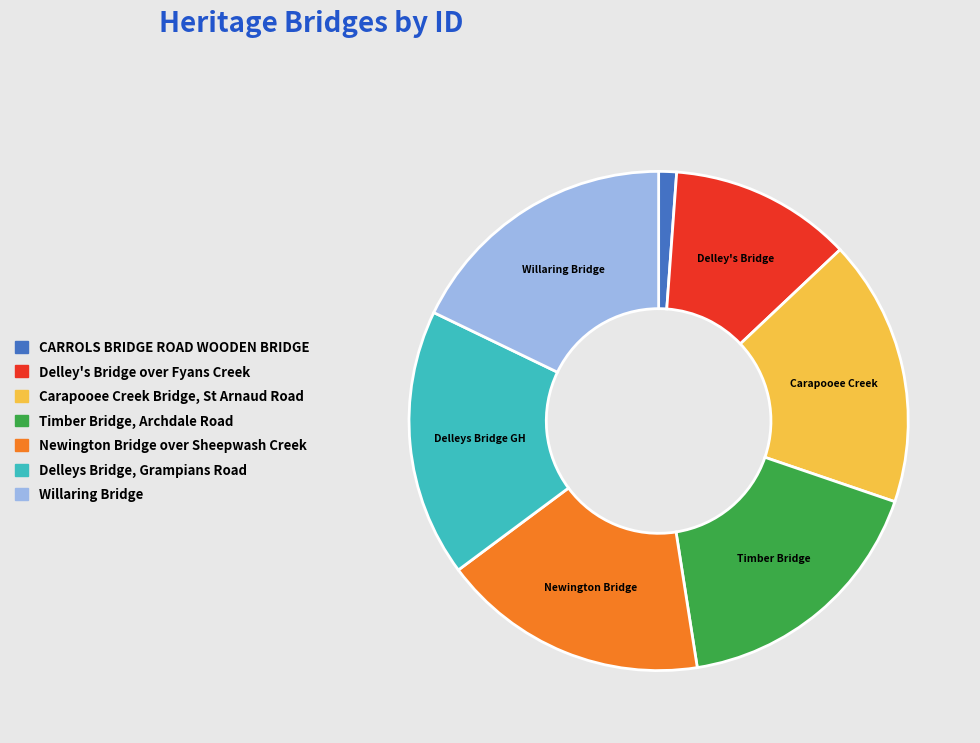

Is the sum of Newington Bridge over Sheepwash Creek and Willaring Bridge greater than half?

No